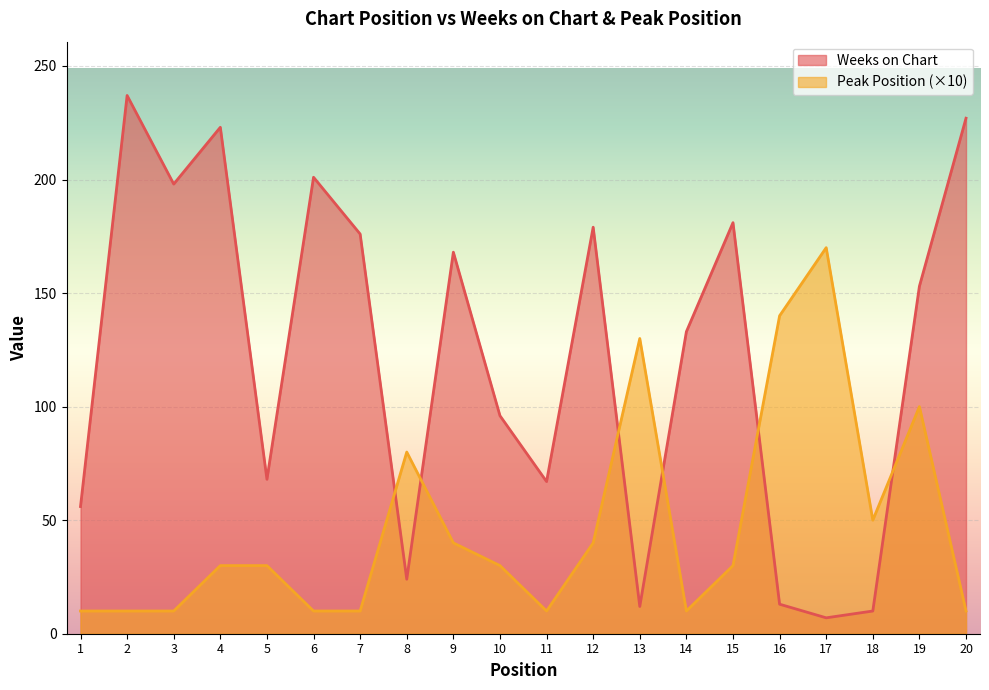

Between which two adjacent categories do Peak Position and Weeks on Chart first intersect?

7 and 8